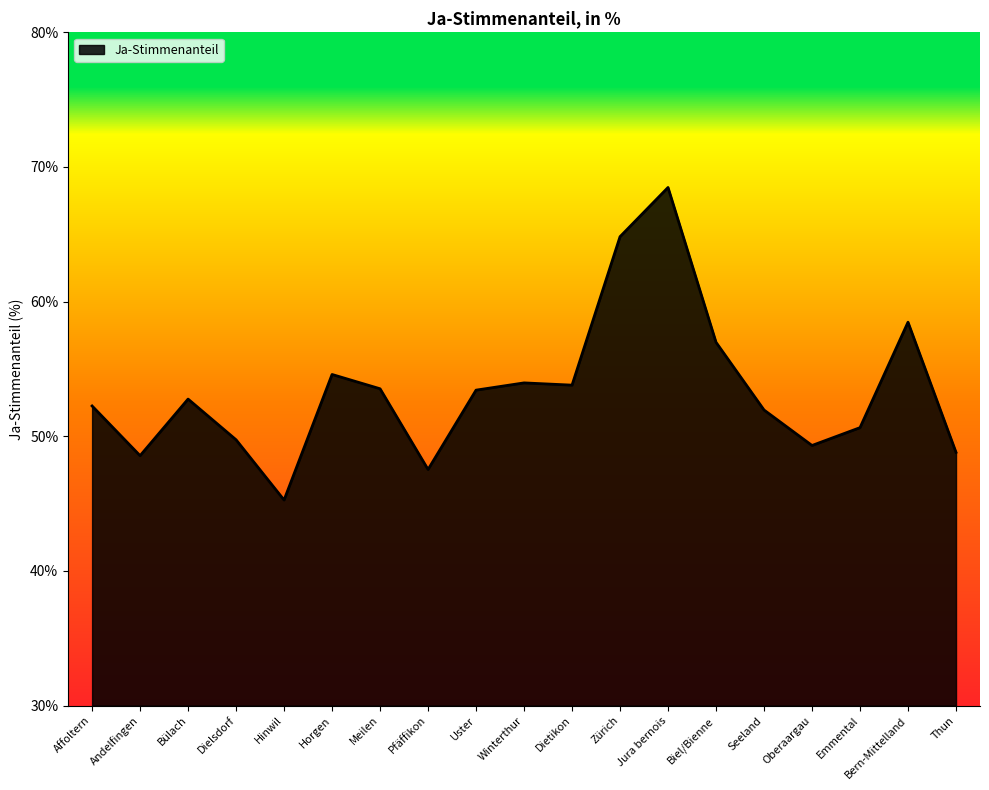

The value at Horgen is 86.9. True or false?

False